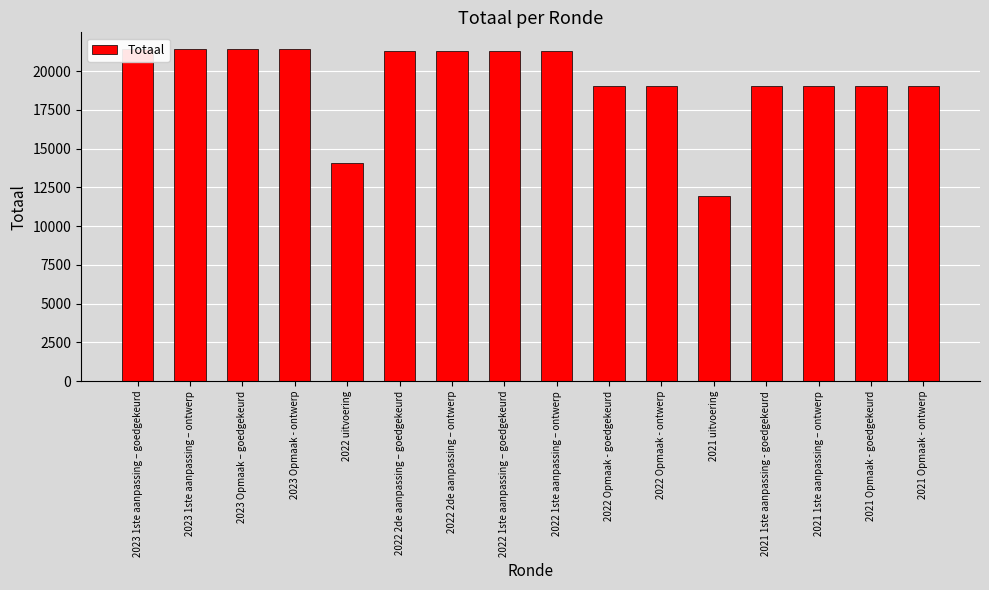

What is the ratio of the value at 2023 Opmaak – goedgekeurd to the value at 2021 Opmaak - ontwerp?

1.1